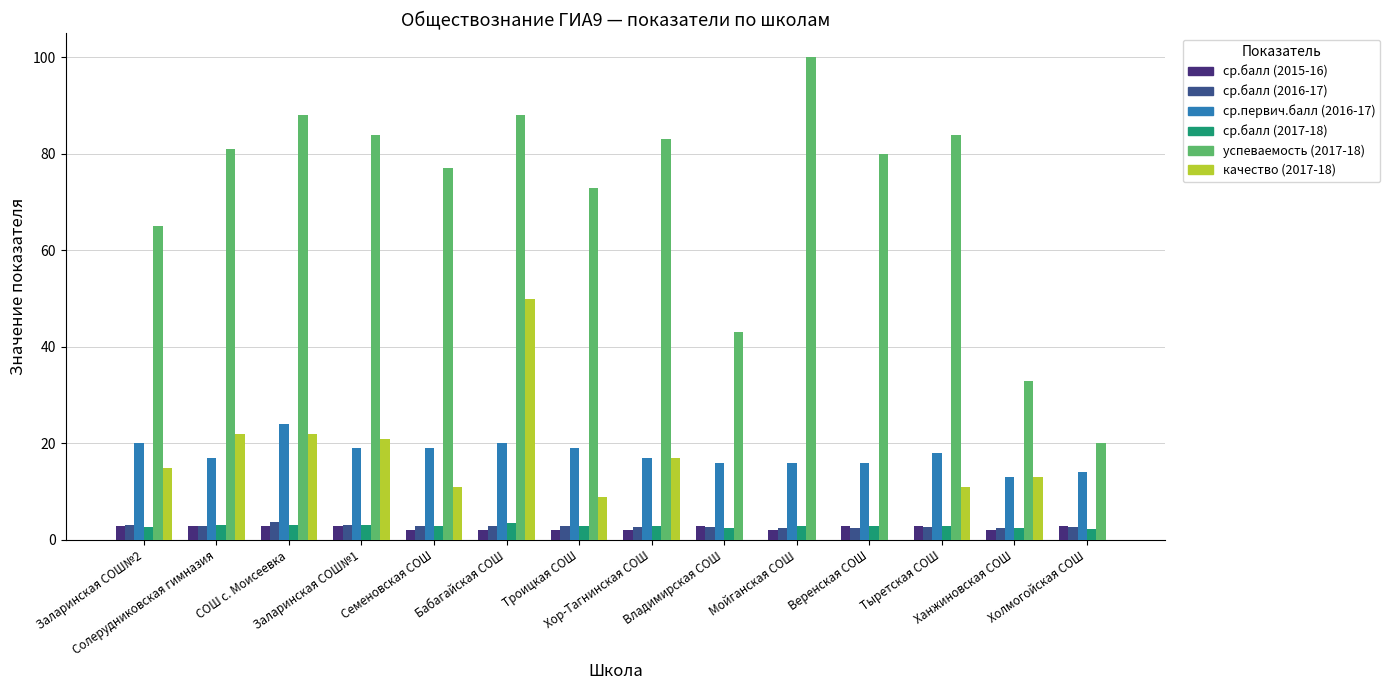

What is the highest value of the качество (2017-18) series?

50.0